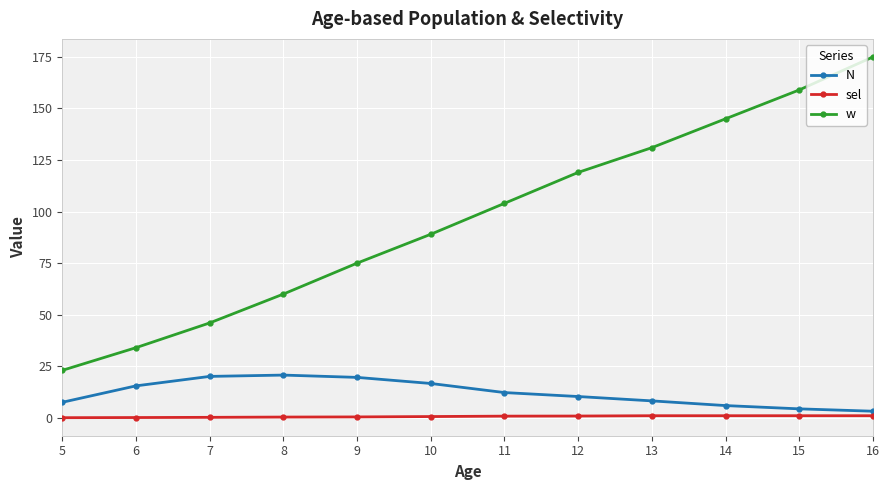

What is the total value across all series at 12?

130.2